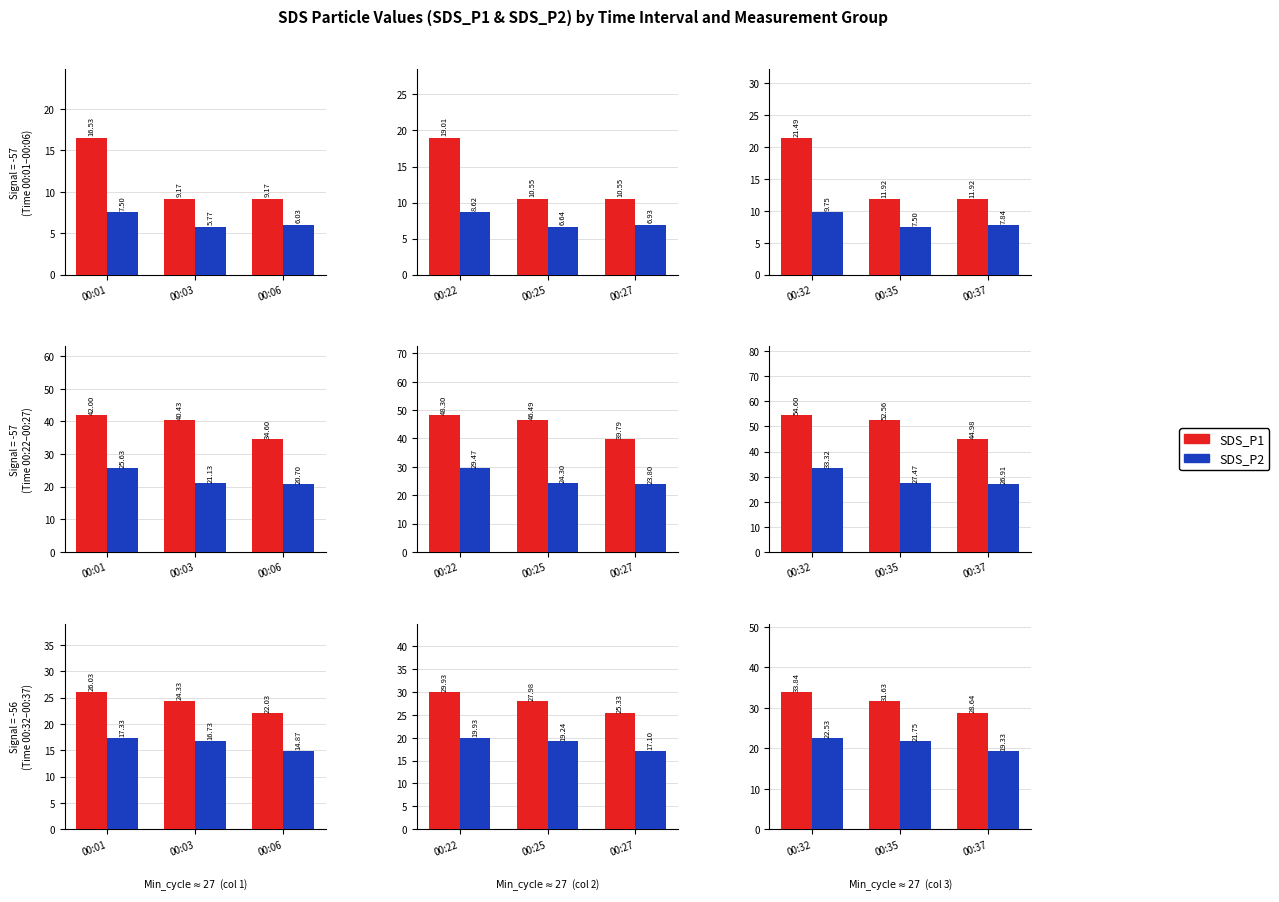

The value of SDS_P2 at 00:32 is 35.7. True or false?

False